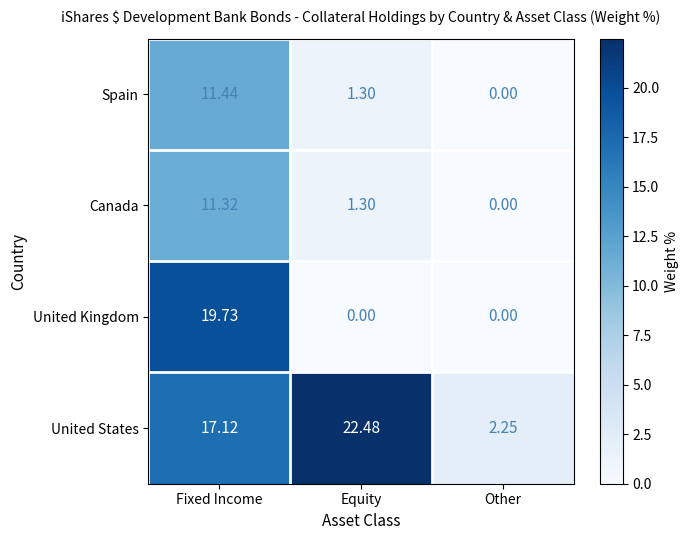

At which category does the chart reach its peak across all series?

Equity